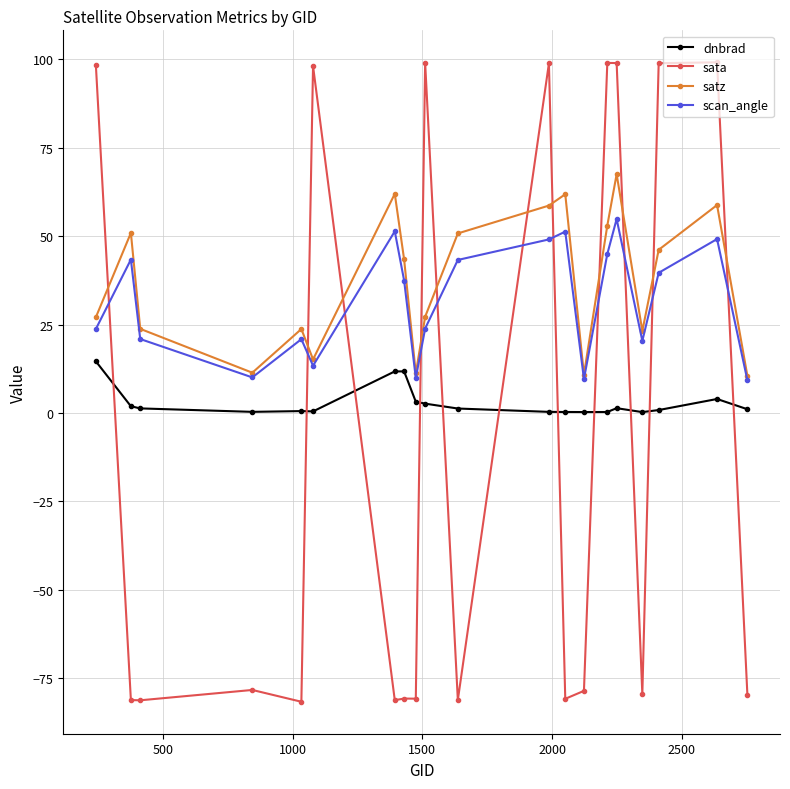

How many lines are shown in the chart?

4